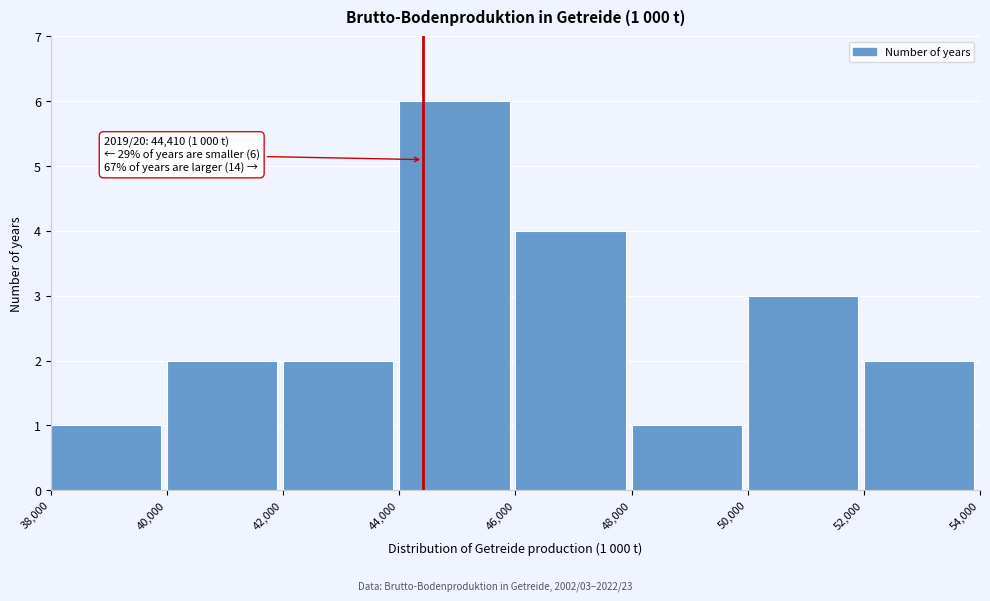

Over which range of the x-axis is the bar tallest?

44,000 to 46,000